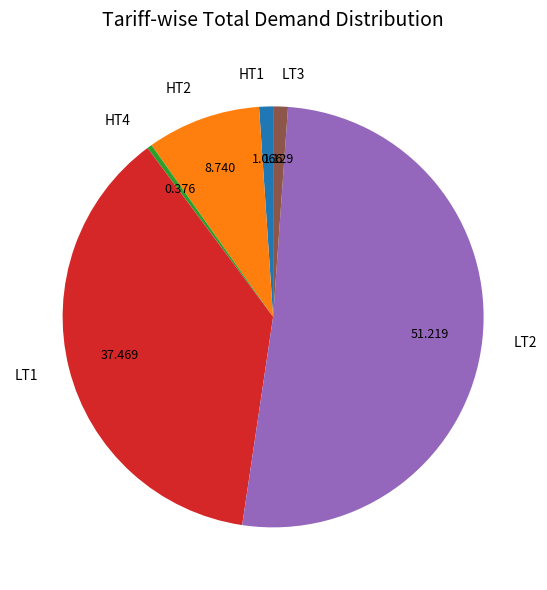

Do LT3 and LT1 together represent more than half of the pie?

No